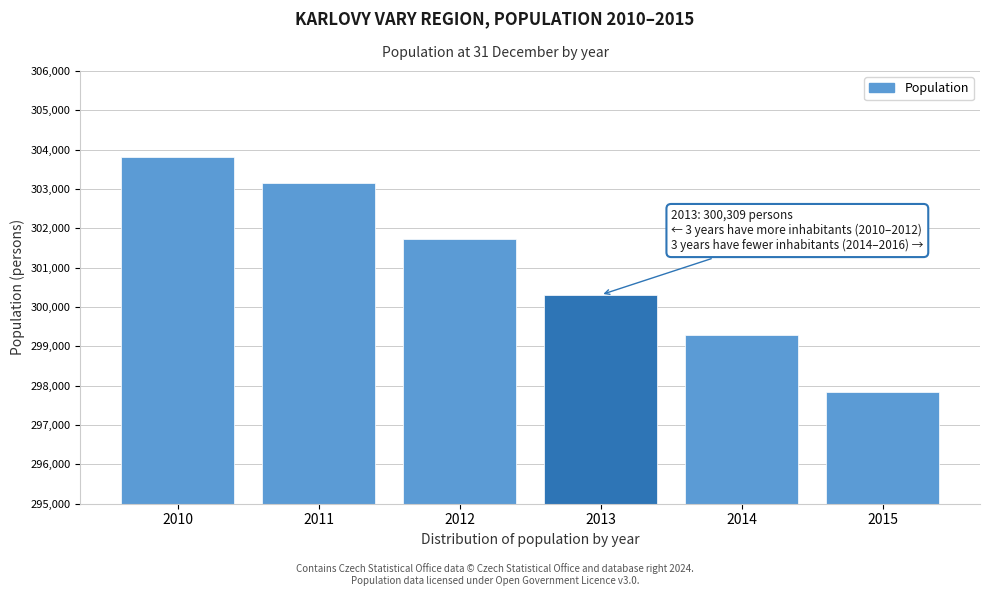

Reading left to right, transcribe all the data shown in this chart.

303804	303165	301726	300309	299293	297828